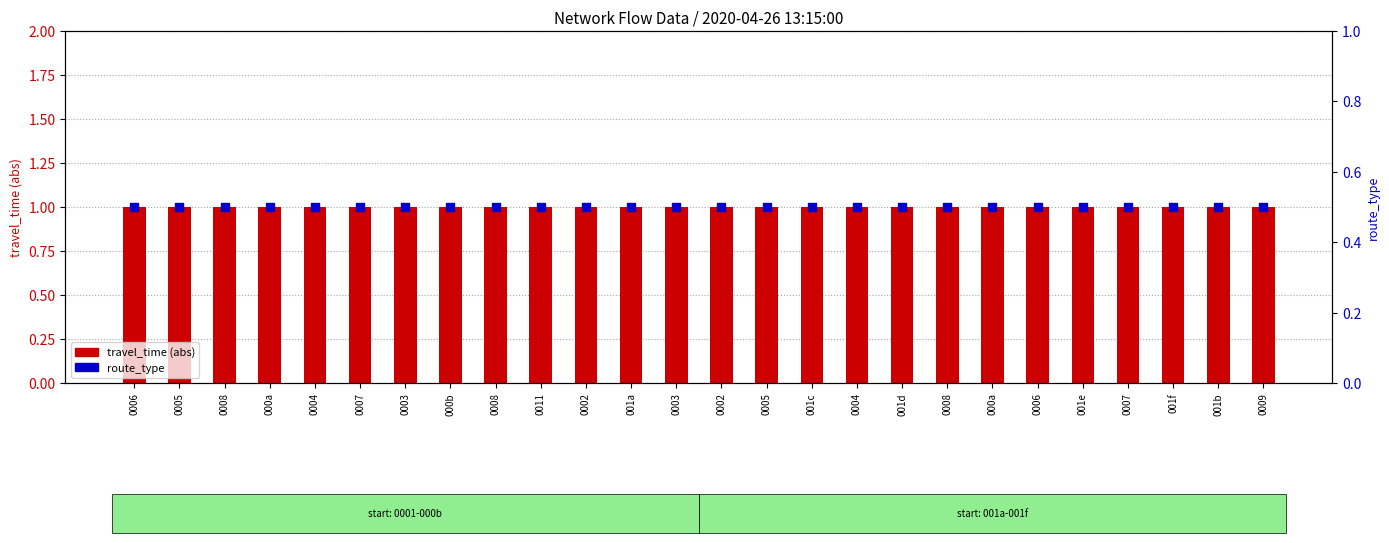

Which series reaches the maximum Y coordinate?

travel_time (abs)